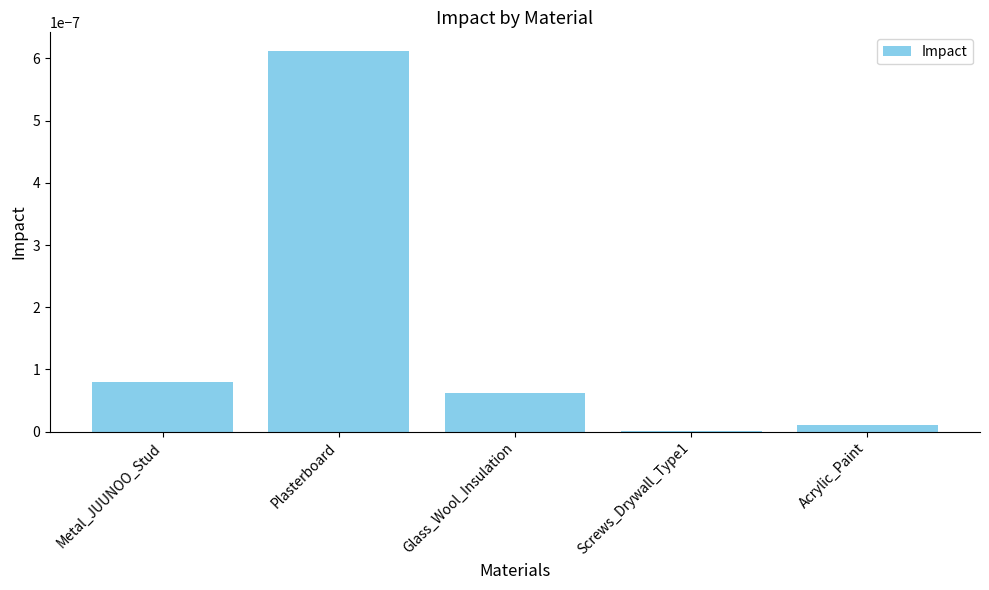

Are the bars grouped side by side (vs. stacked)?

No